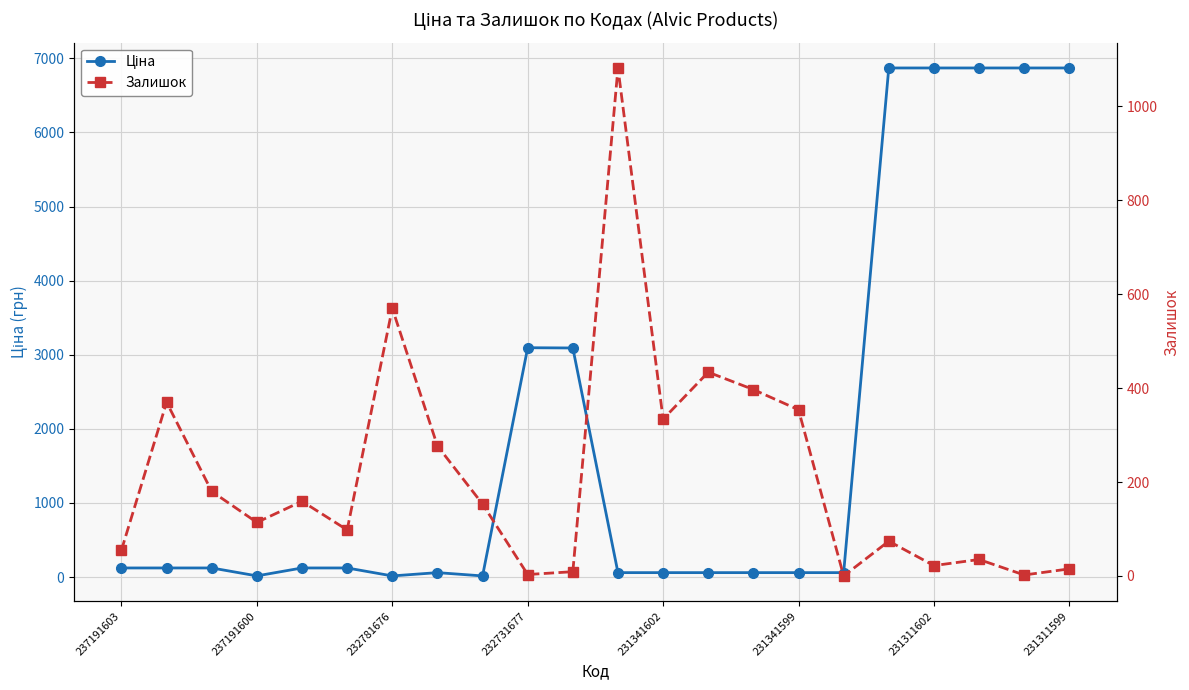

At 231341602, list the series in order from largest to smallest.

Залишок, Ціна